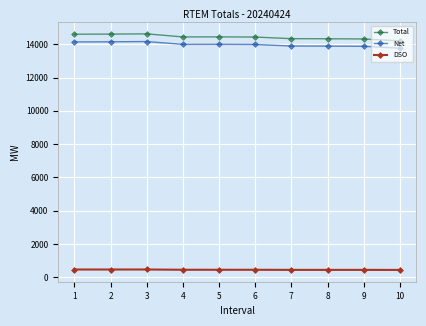

What is the difference between the highest and lowest values at 4?

13991.0